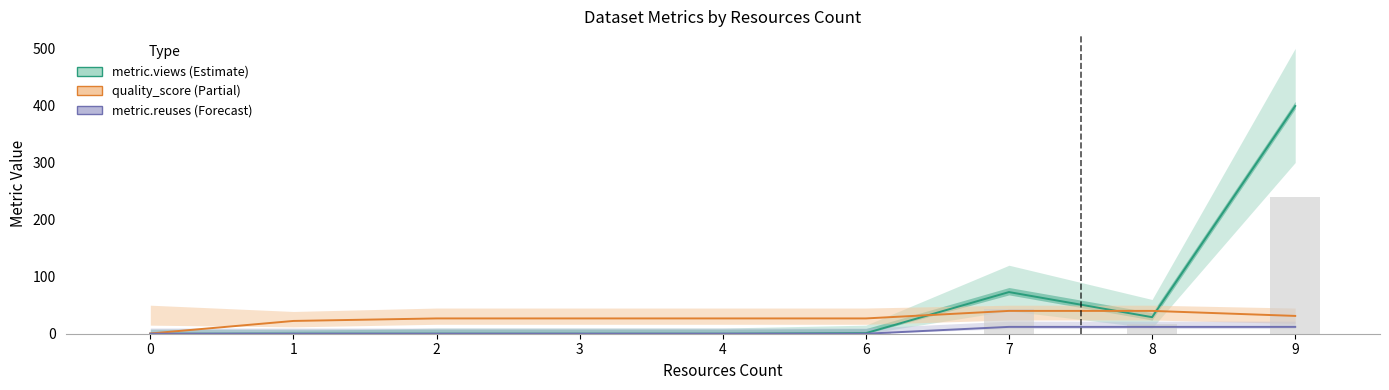

How many groups of bars are there?

9